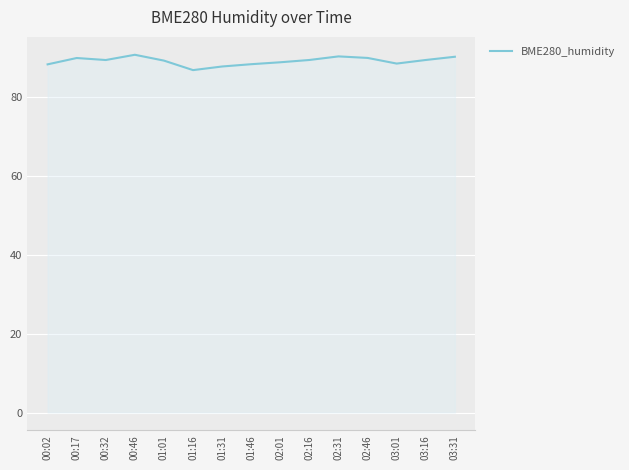

What is the smallest value displayed?

86.8